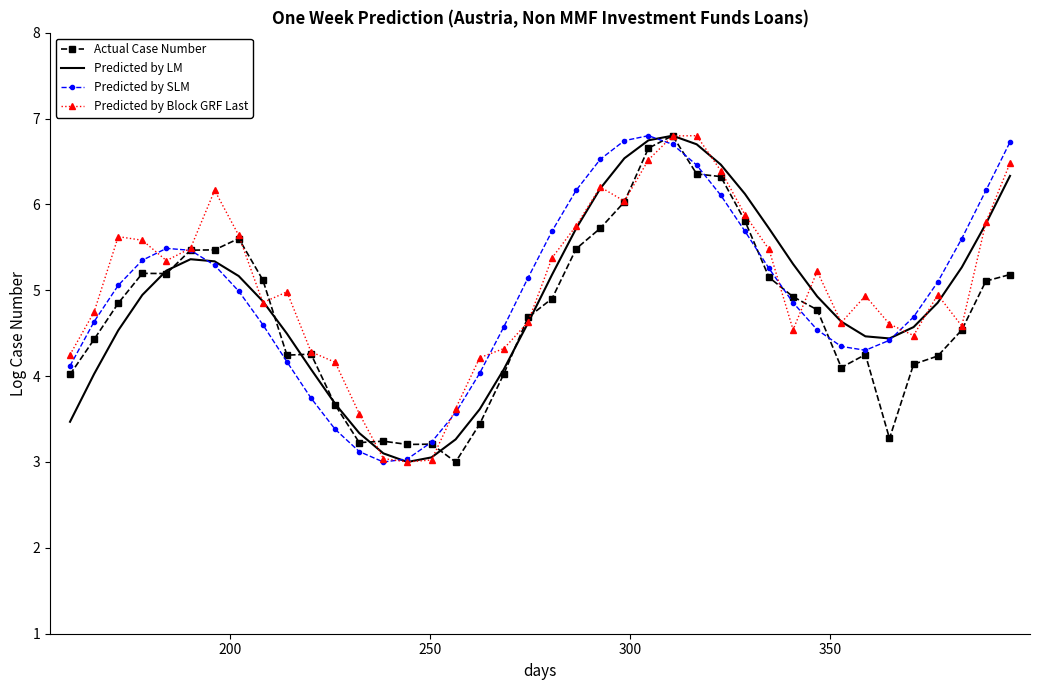

What is the maximum value shown in the chart?

6.8